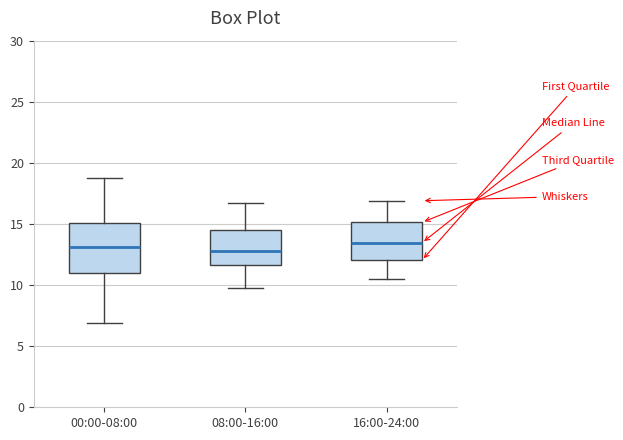

Reading left to right, read every box against the y-axis: the position of its median line, the range the box covers, and the ends of its whiskers. The values are not printed on the chart, so give them approximately, as read against the axis.

00:00-08:00: median 13.0, box 11.0 to 15.0, whiskers 7.0 to 19.0
08:00-16:00: median 13.0, box 11.5 to 14.5, whiskers 10.0 to 16.5
16:00-24:00: median 13.5, box 12.0 to 15.0, whiskers 10.5 to 17.0